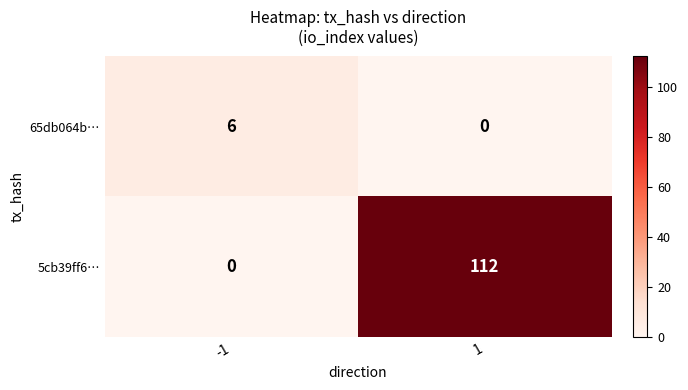

What is the maximum value shown in the chart?

112